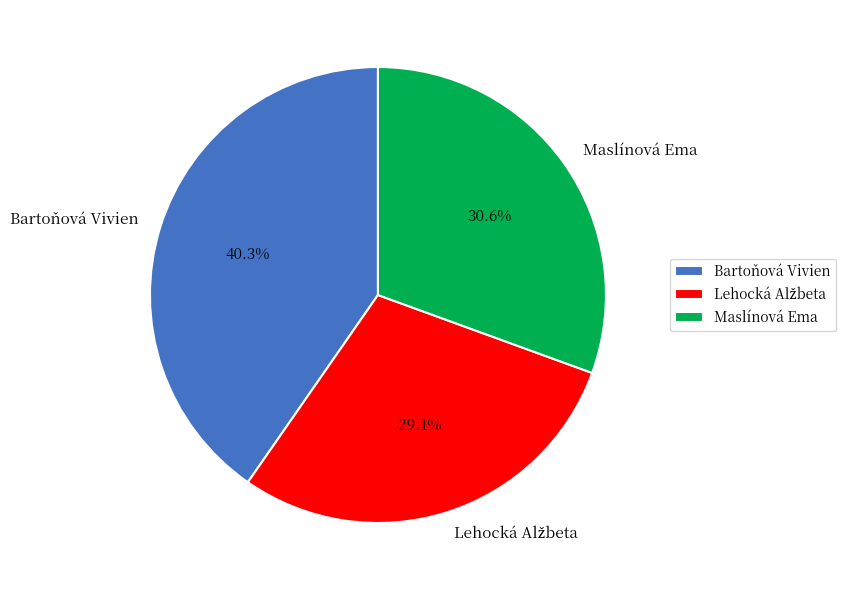

Count the number of slices in the pie.

3